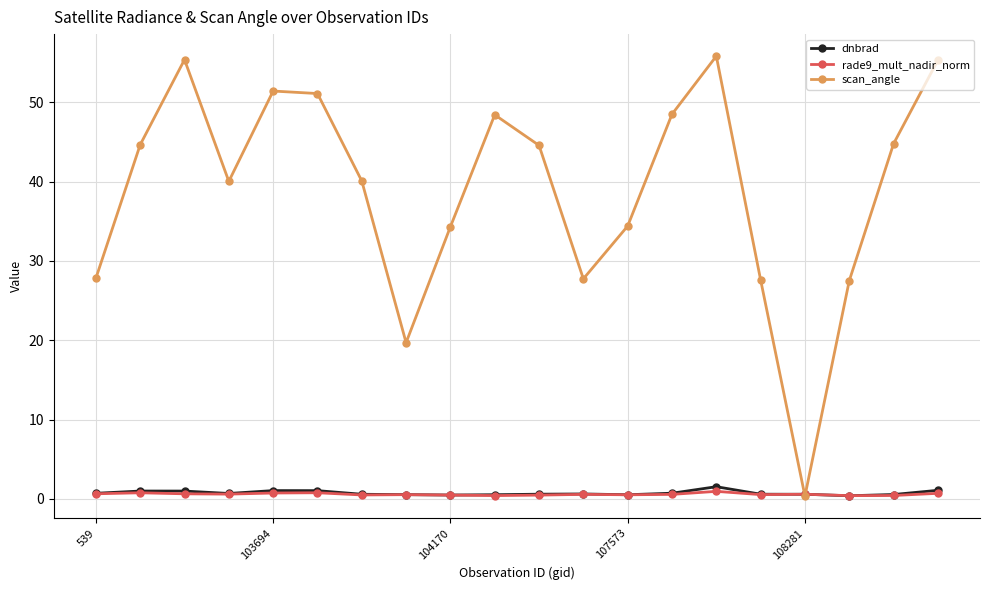

At how many categories does at least one series exceed 37?

12